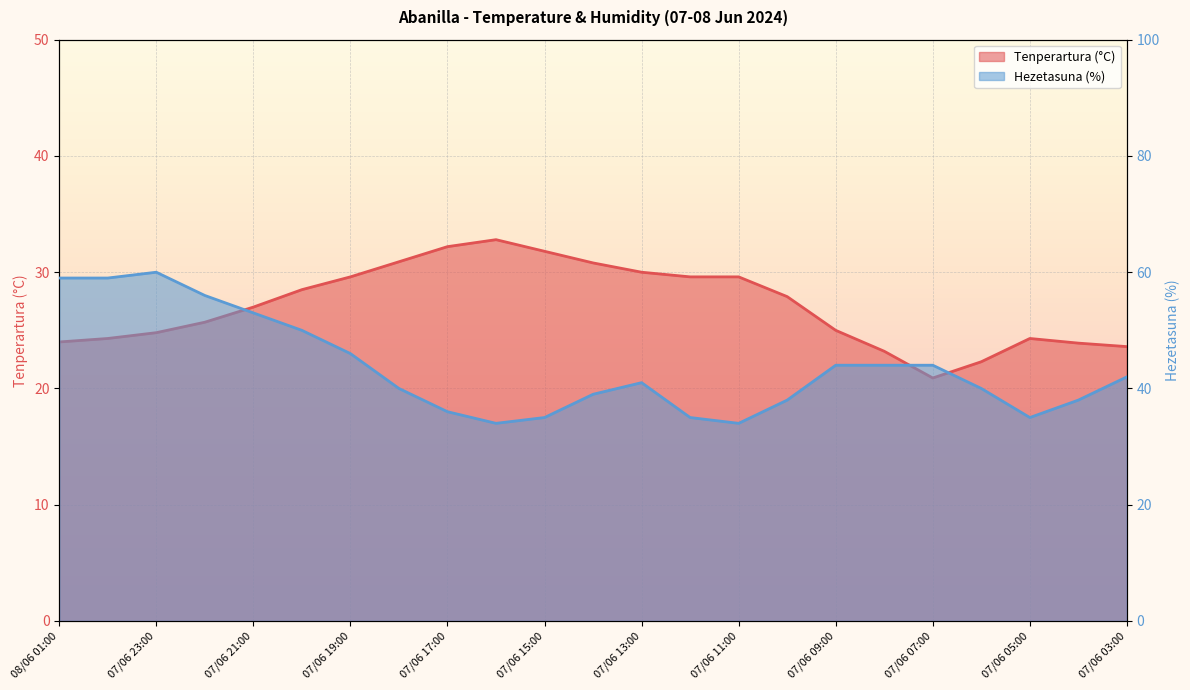

True or false: Hezetasuna (%) and Tenperartura (°C) cross at least once.

False